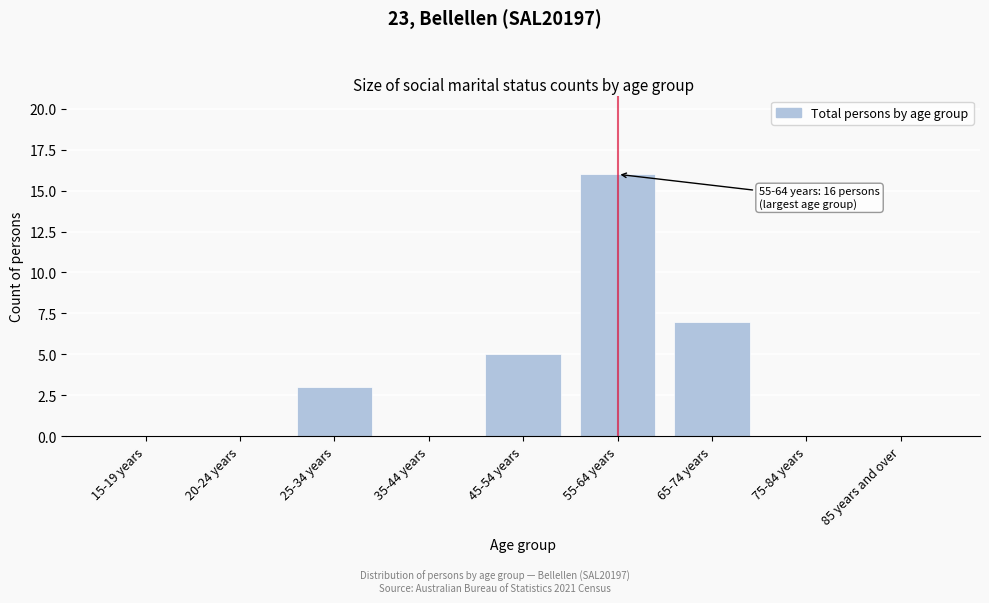

Reading left to right, extract all data points from this chart.

15-19 years=0	20-24 years=0	25-34 years=3	35-44 years=0	45-54 years=5	55-64 years=16	65-74 years=7	75-84 years=0	85 years and over=0